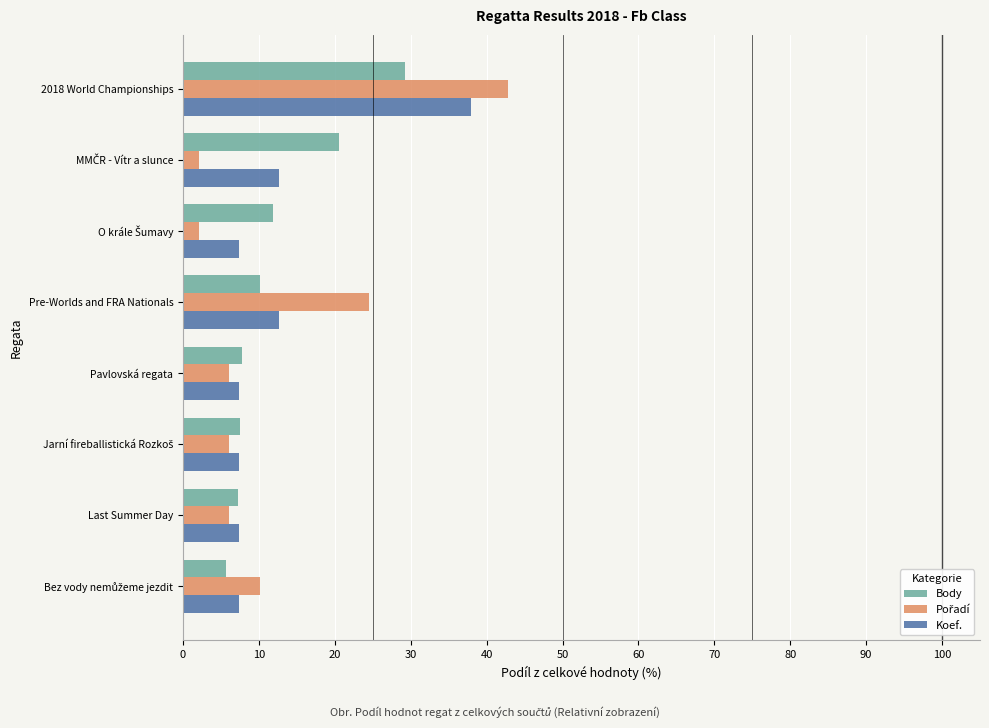

What is the sum of all Body values?

100.0